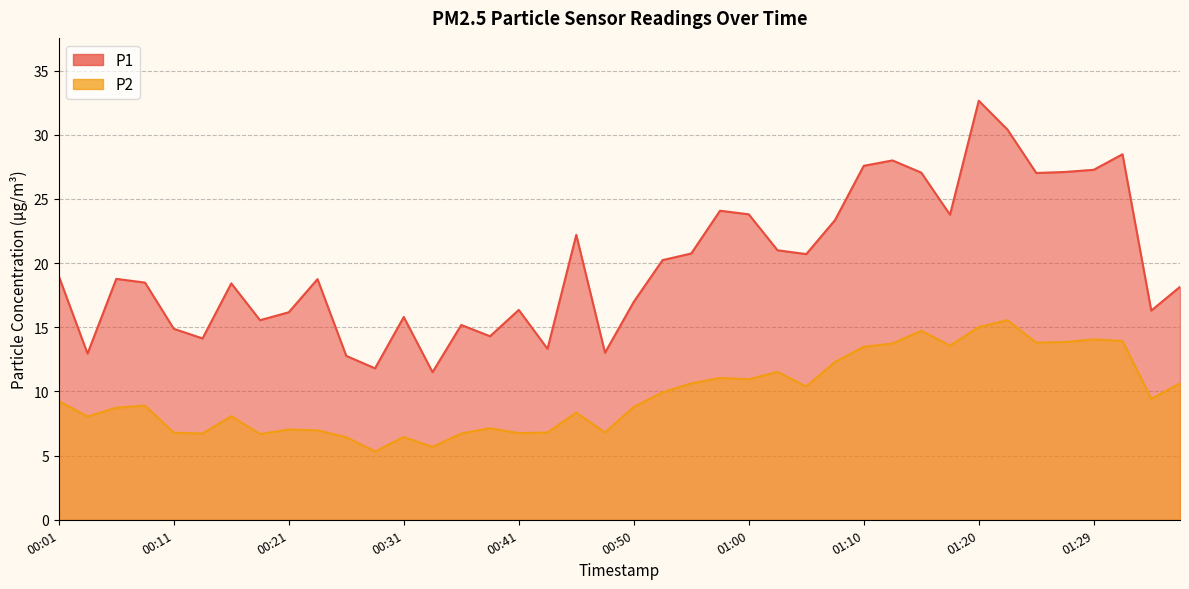

Does the chart have visible grid lines?

Yes